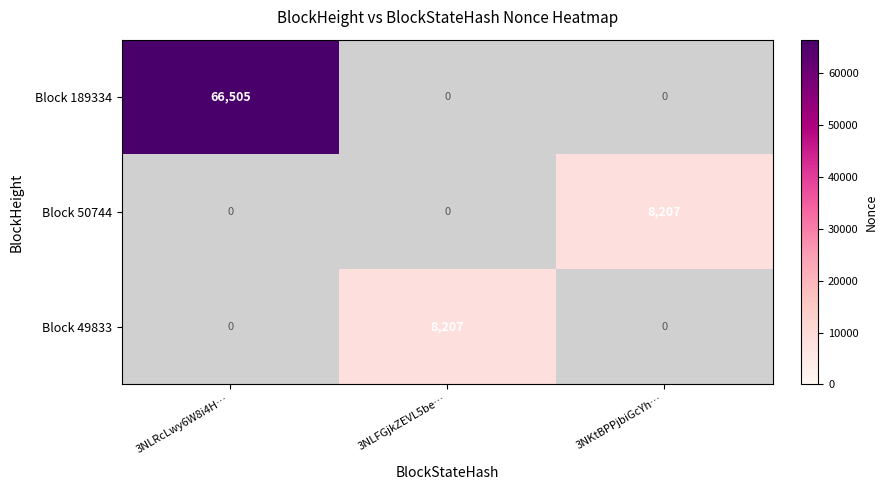

Count the Block 49833 values in the range 0 to 8207.

3